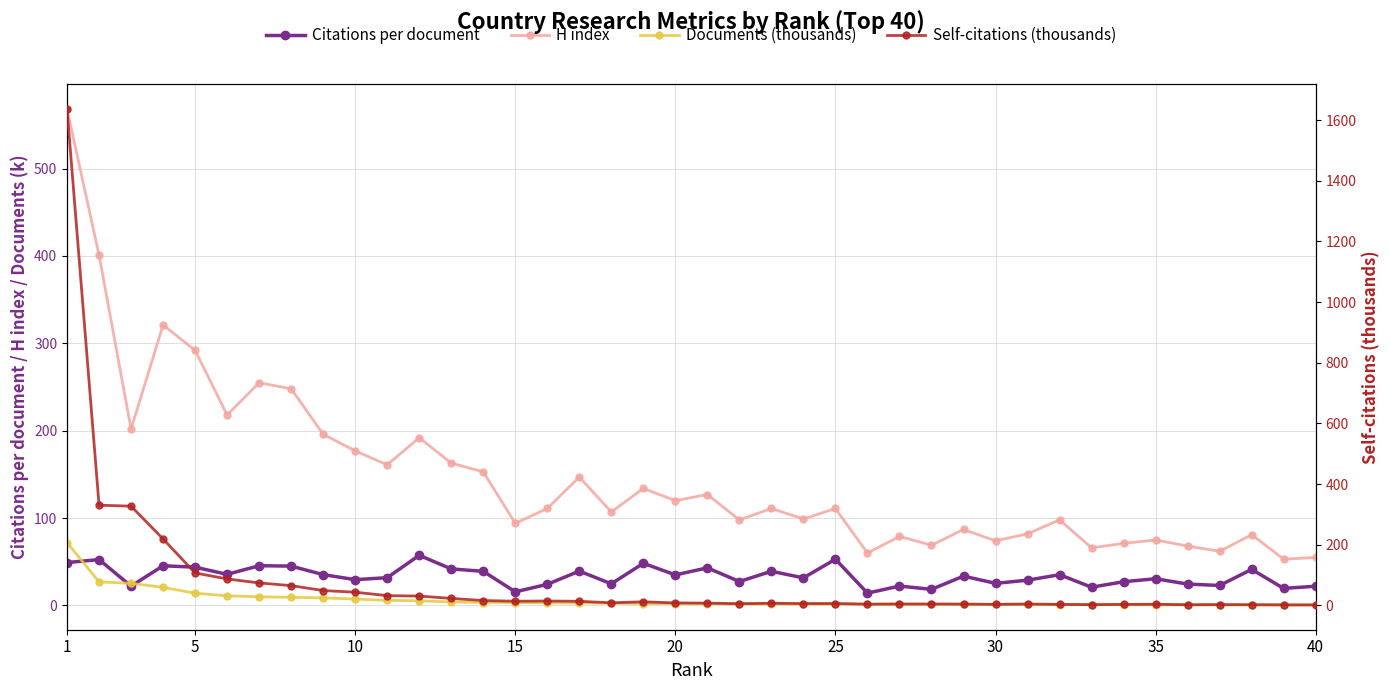

What are all the series names shown in the legend?

Citations per document, H index, Documents (thousands), Self-citations (thousands)